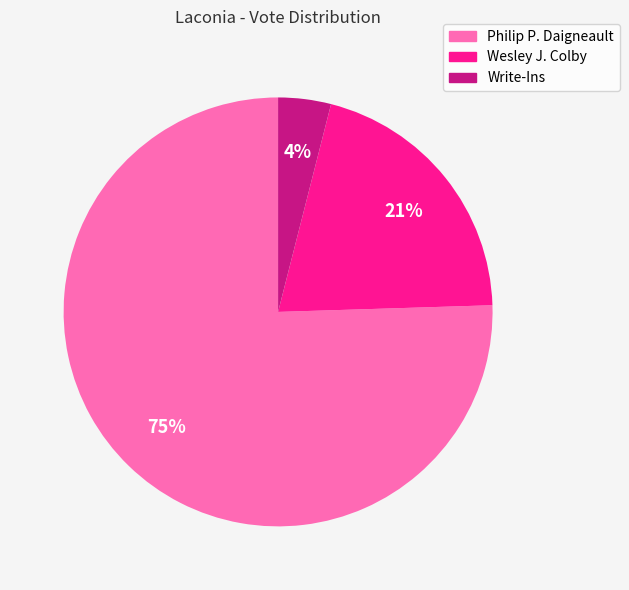

To the nearest percent, what is the difference between the Write-Ins and Wesley J. Colby slice percentages?

17%